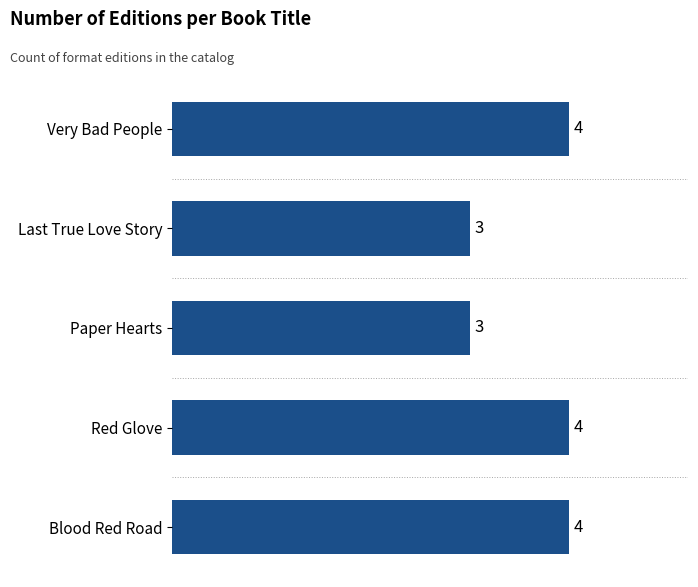

The value at Red Glove is 4. True or false?

True